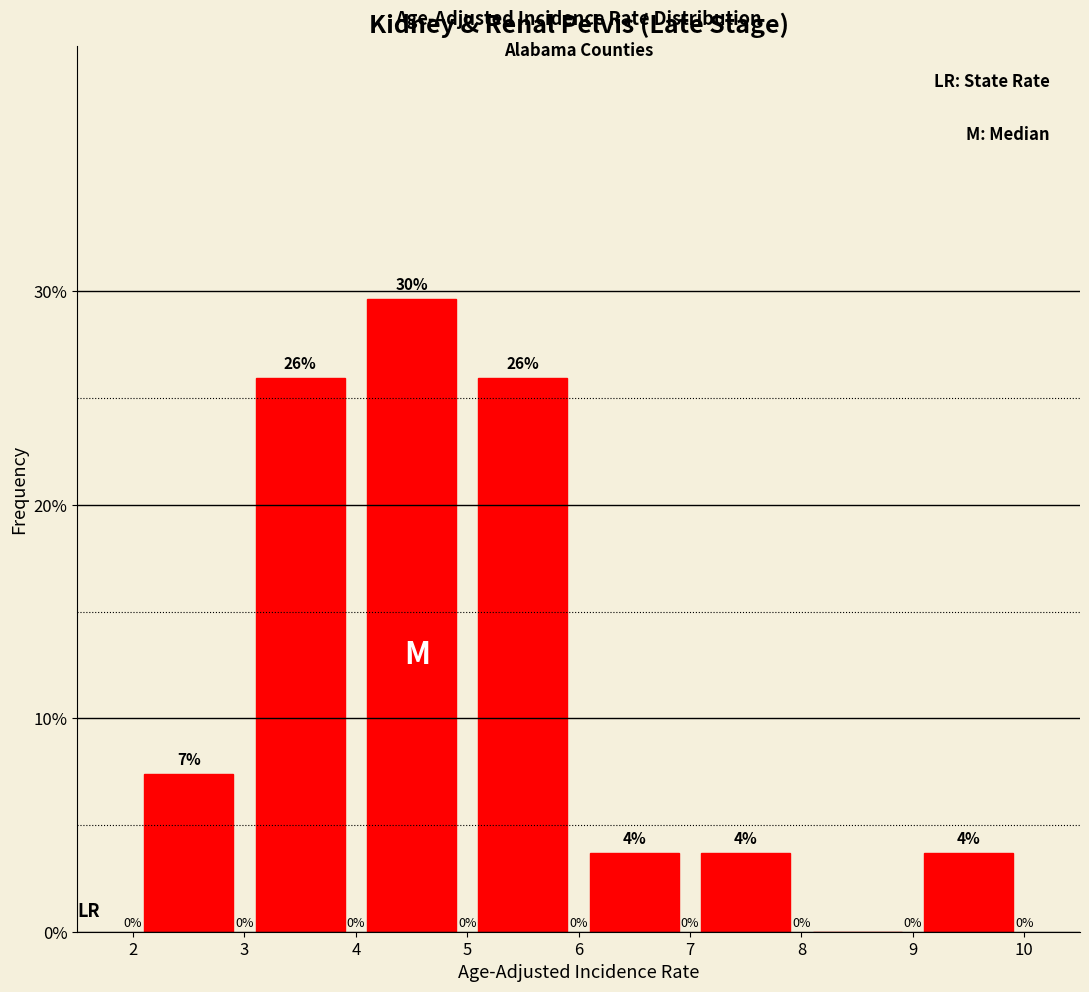

Over which range of the x-axis is the bar tallest?

4 to 5